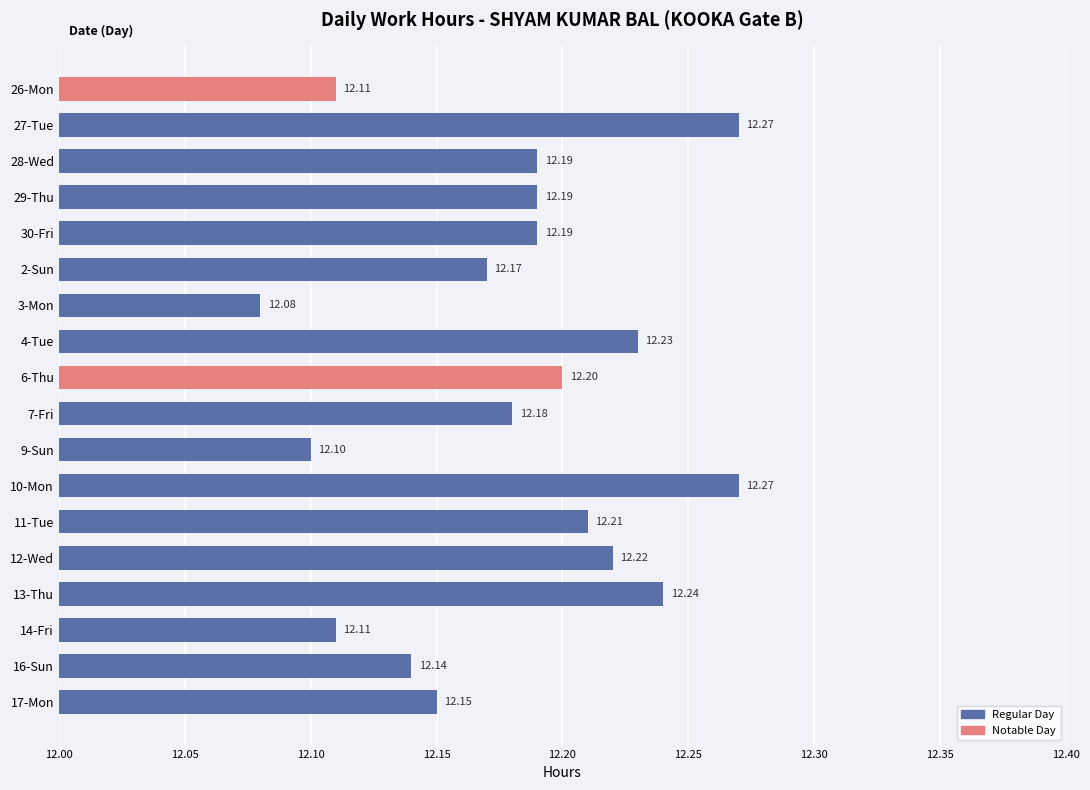

What is the greatest value displayed?

12.3